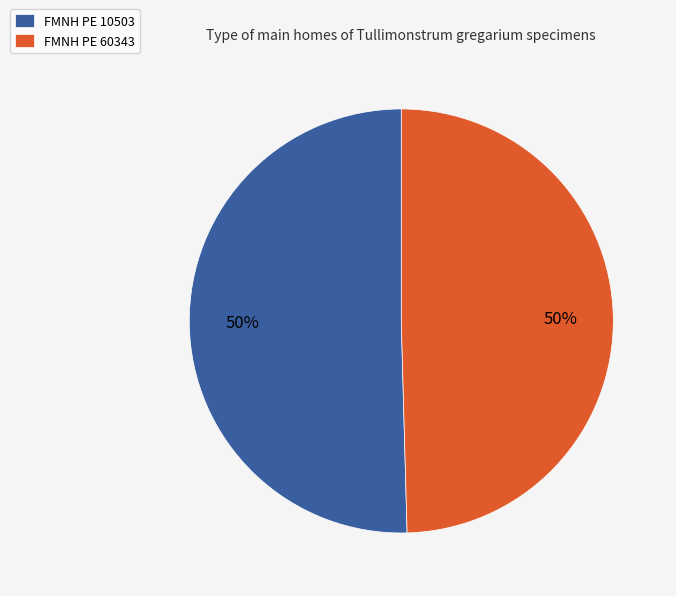

Approximately how many times larger is the value at FMNH PE 60343 compared to FMNH PE 10503?

1.0